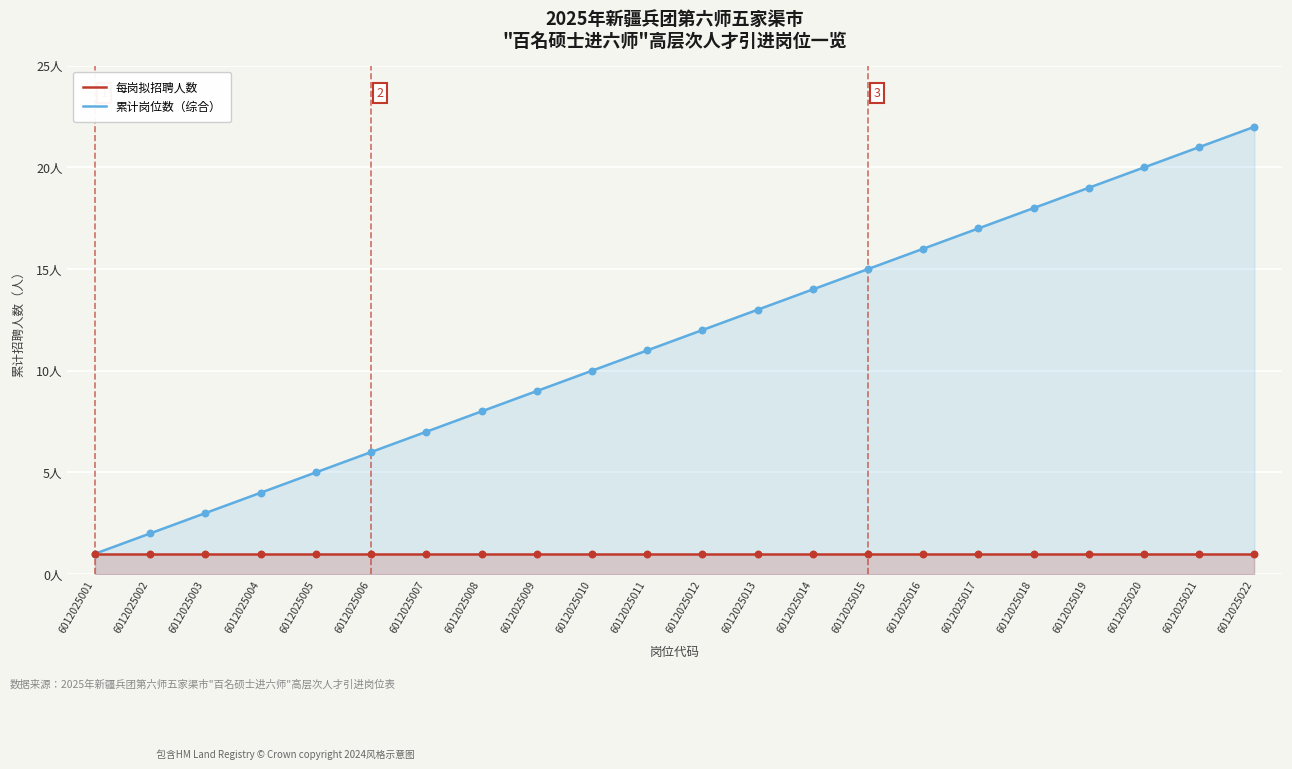

What are all the series names shown in the legend?

每岗拟招聘人数, 累计岗位数（综合）